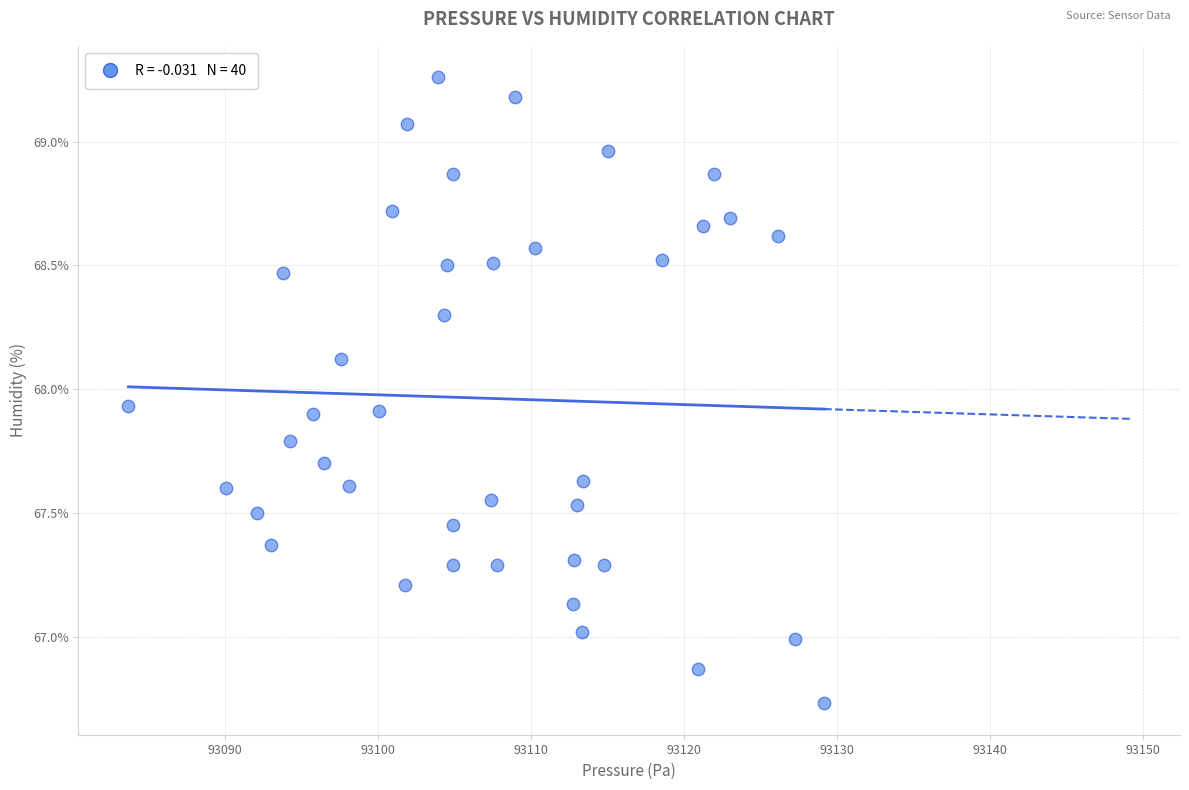

What is the range of Y values (max minus min)?

2.5